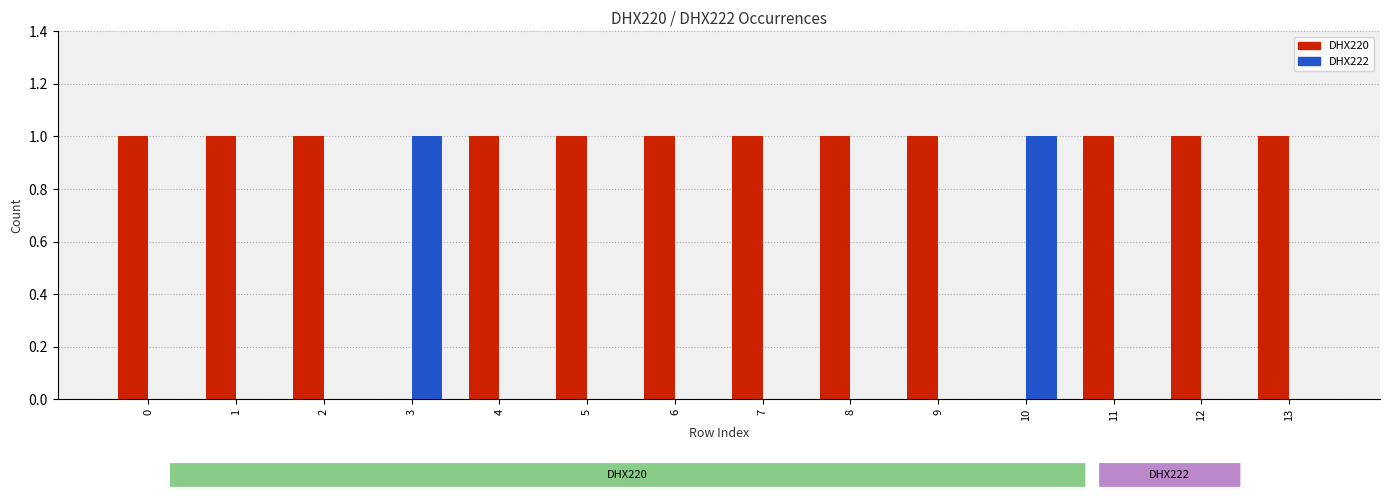

Count the number of categories in the chart.

14